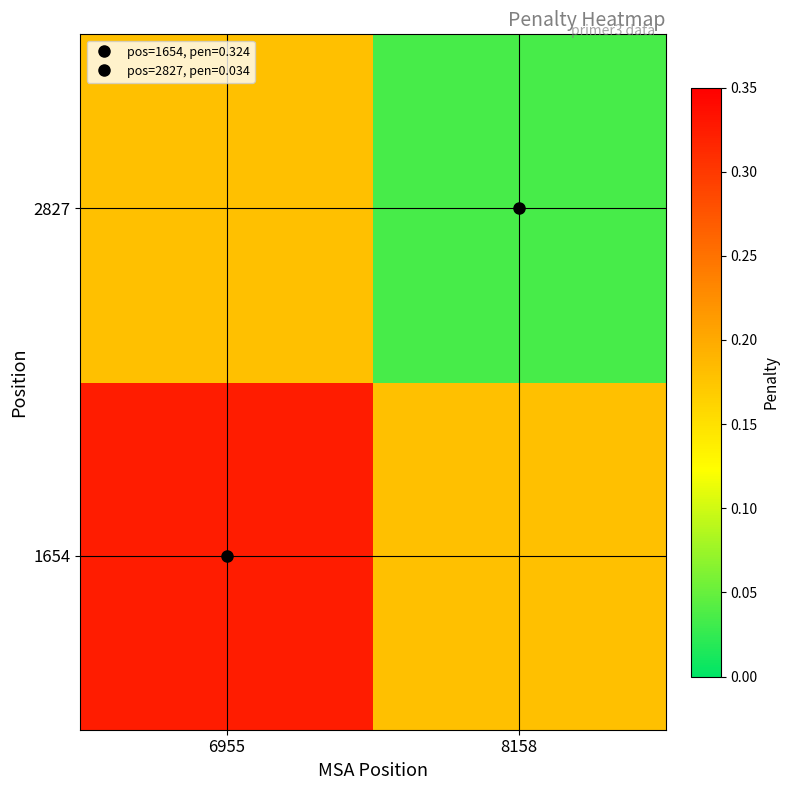

Rank the series by their average value, from lowest to highest.

2827, 1654